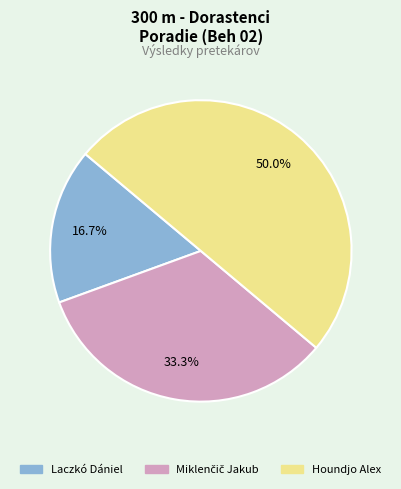

Between Houndjo Alex and Laczkó Dániel, which is larger?

Houndjo Alex